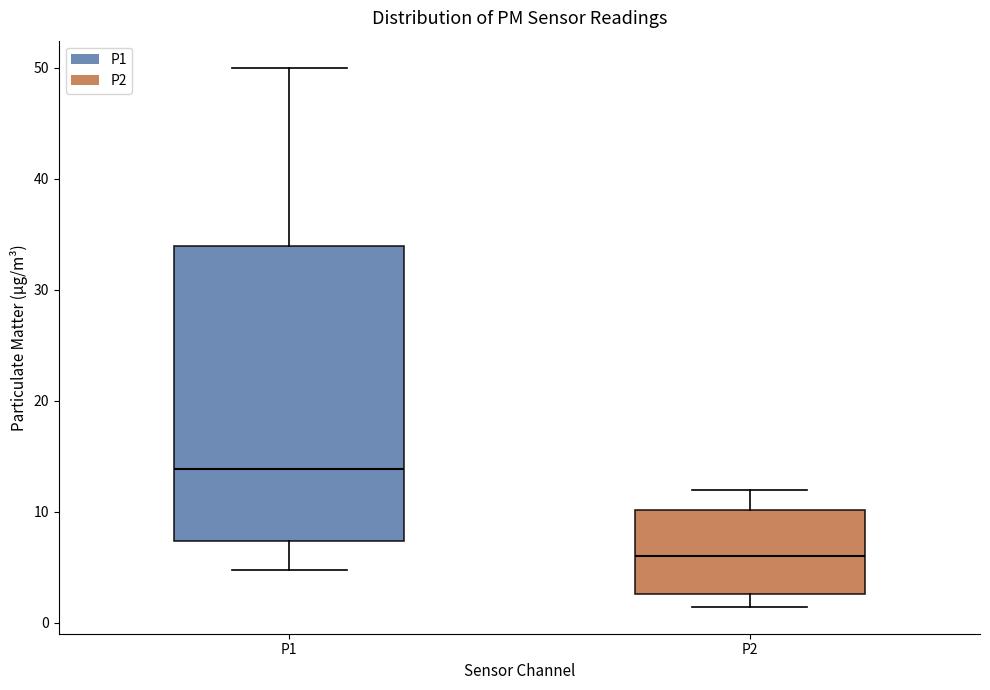

Comparing the boxes themselves (not the whiskers), which one is the tallest?

P1